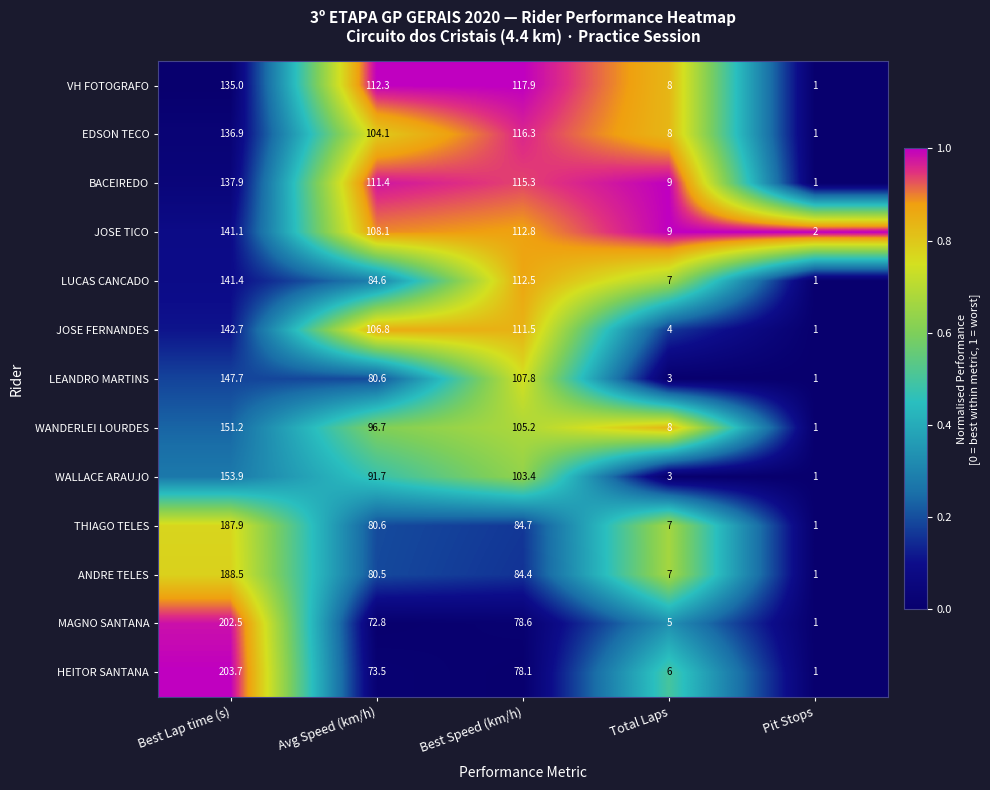

The ANDRE TELES series shows 1.6 at Pit Stops. True or false?

False